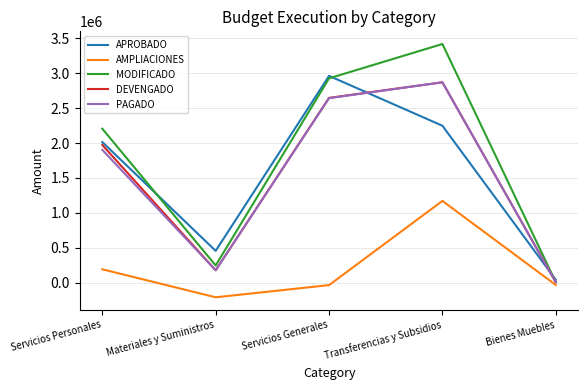

Which series has the largest total across all categories?

MODIFICADO